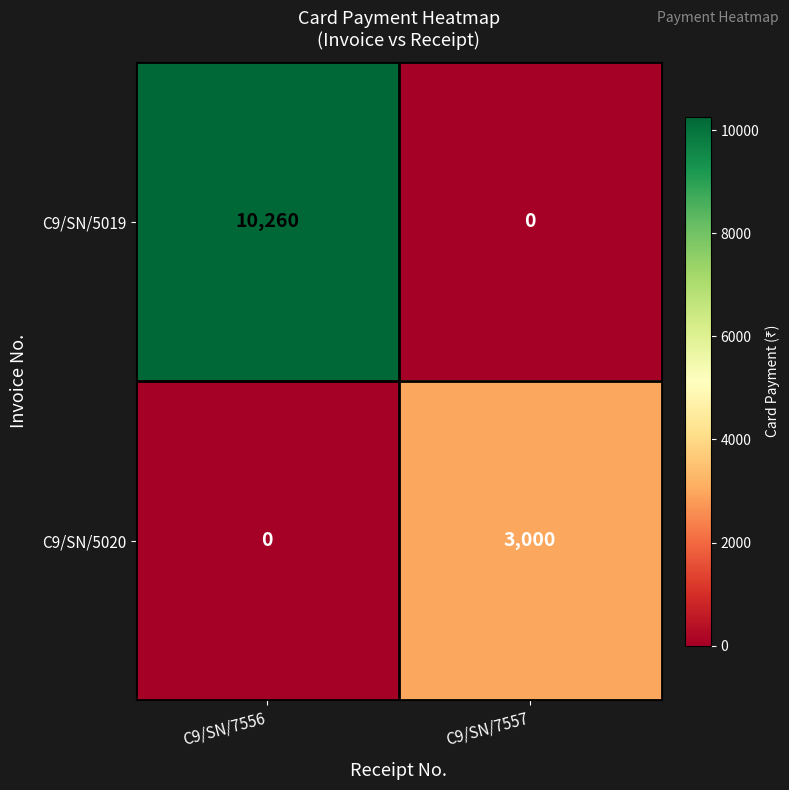

Count the number of categories in the chart.

2